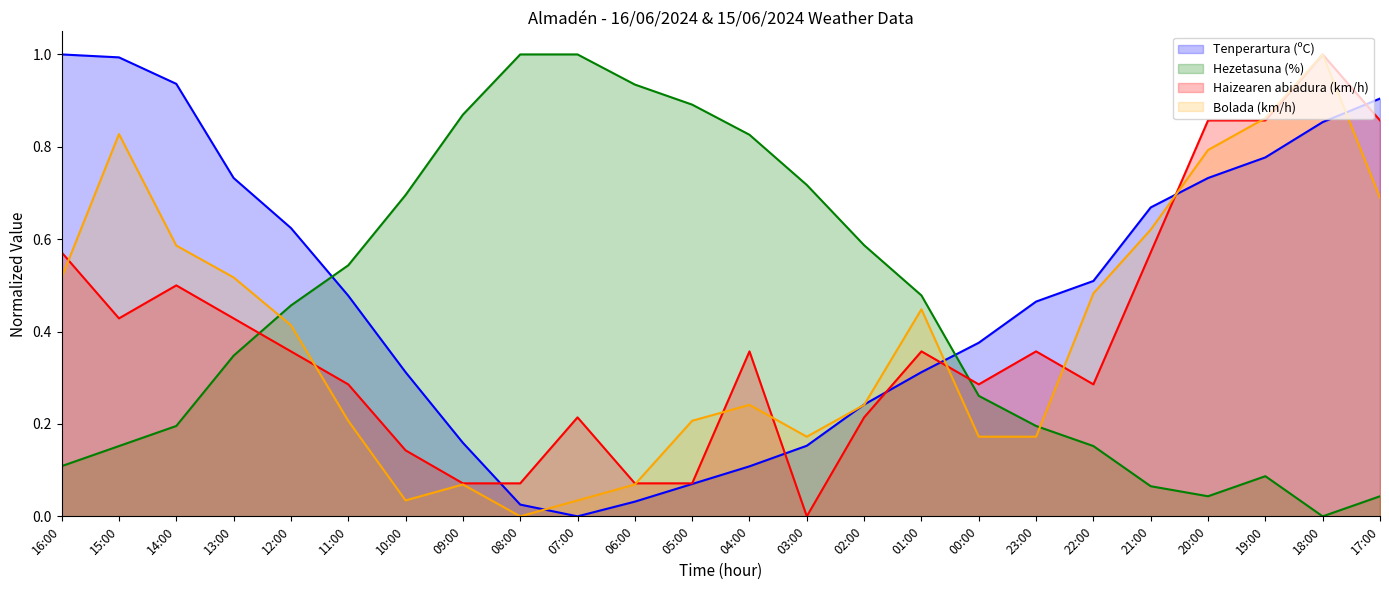

What are all the series names shown in the legend?

Tenperartura (ºC), Hezetasuna (%), Haizearen abiadura (km/h), Bolada (km/h)